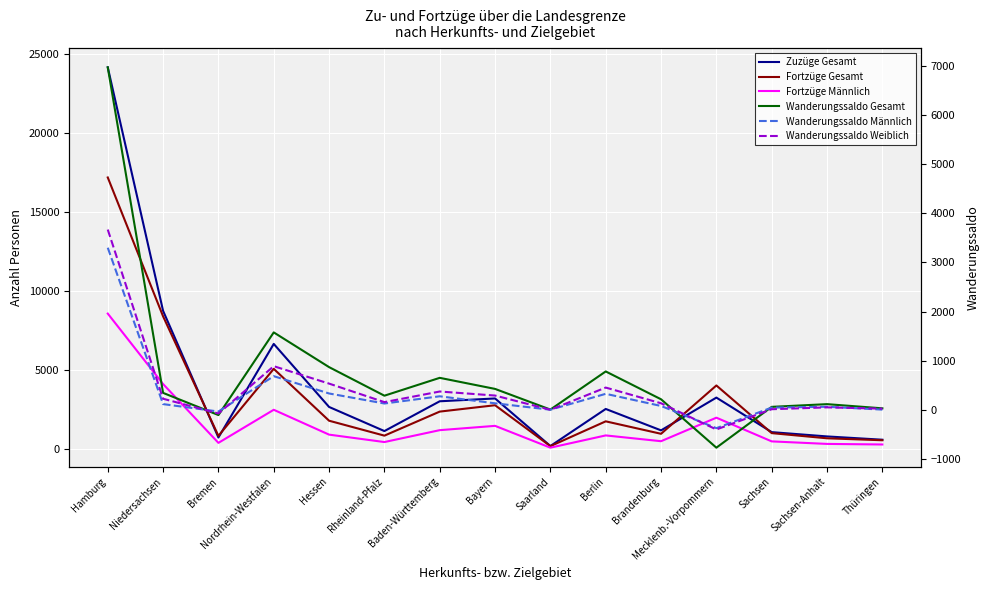

What is the average value of the Wanderungssaldo Weiblich series?

425